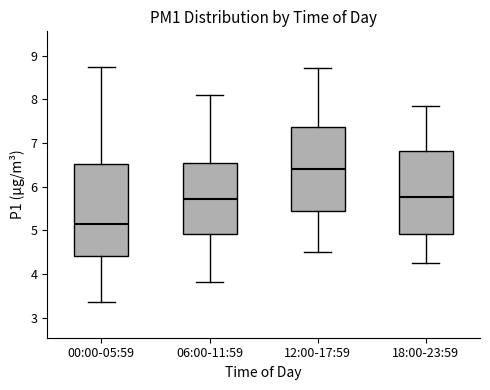

Reading left to right, read every box against the y-axis: the position of its median line, the range the box covers, and the ends of its whiskers. The values are not printed on the chart, so give them approximately, as read against the axis.

00:00-05:59: median 5.1, box 4.4 to 6.5, whiskers 3.4 to 8.8
06:00-11:59: median 5.7, box 4.9 to 6.5, whiskers 3.8 to 8.1
12:00-17:59: median 6.4, box 5.4 to 7.4, whiskers 4.5 to 8.7
18:00-23:59: median 5.8, box 4.9 to 6.8, whiskers 4.3 to 7.9